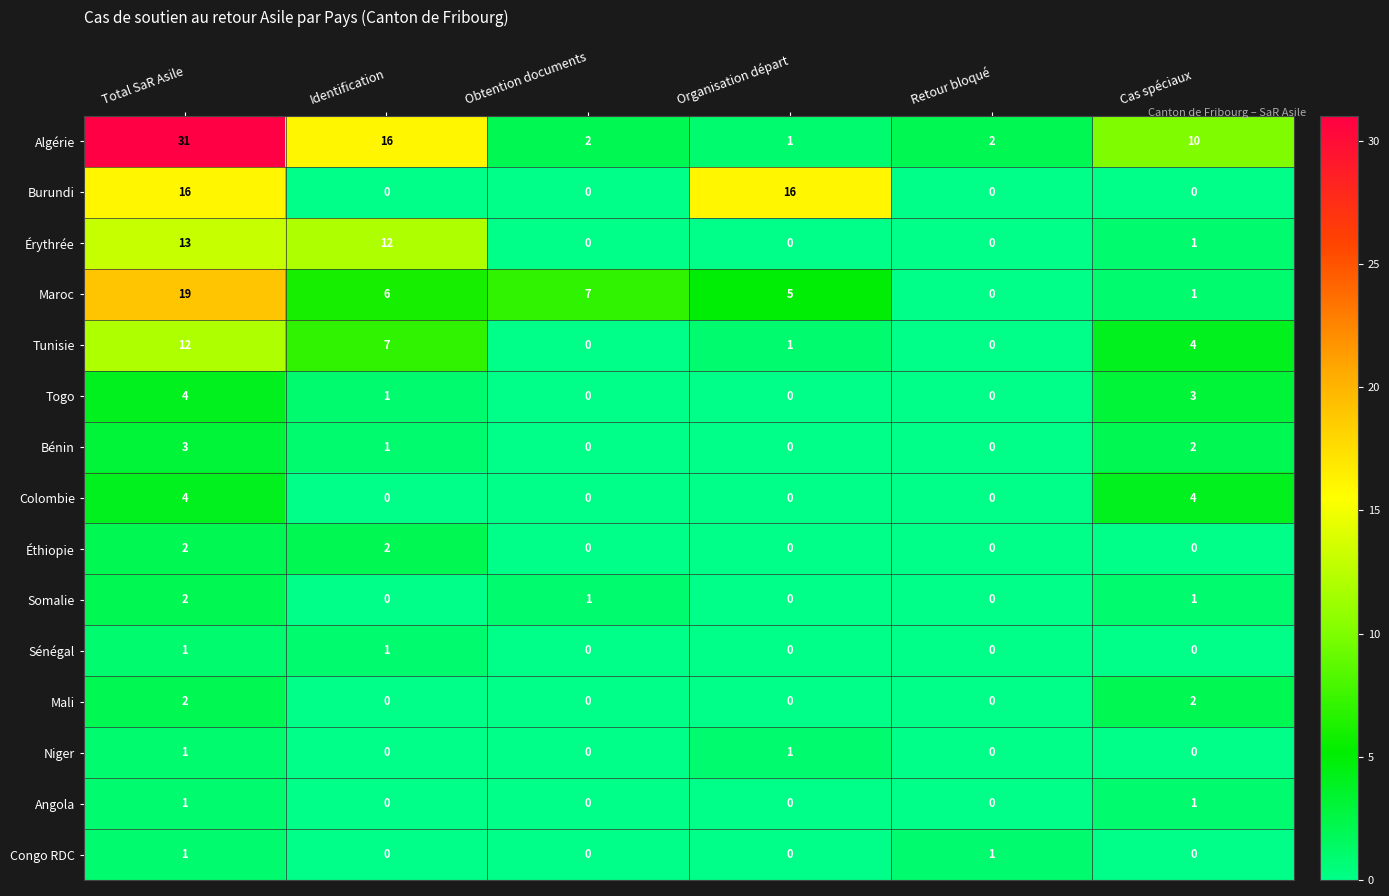

Which label corresponds to the largest value in the chart?

Total SaR Asile